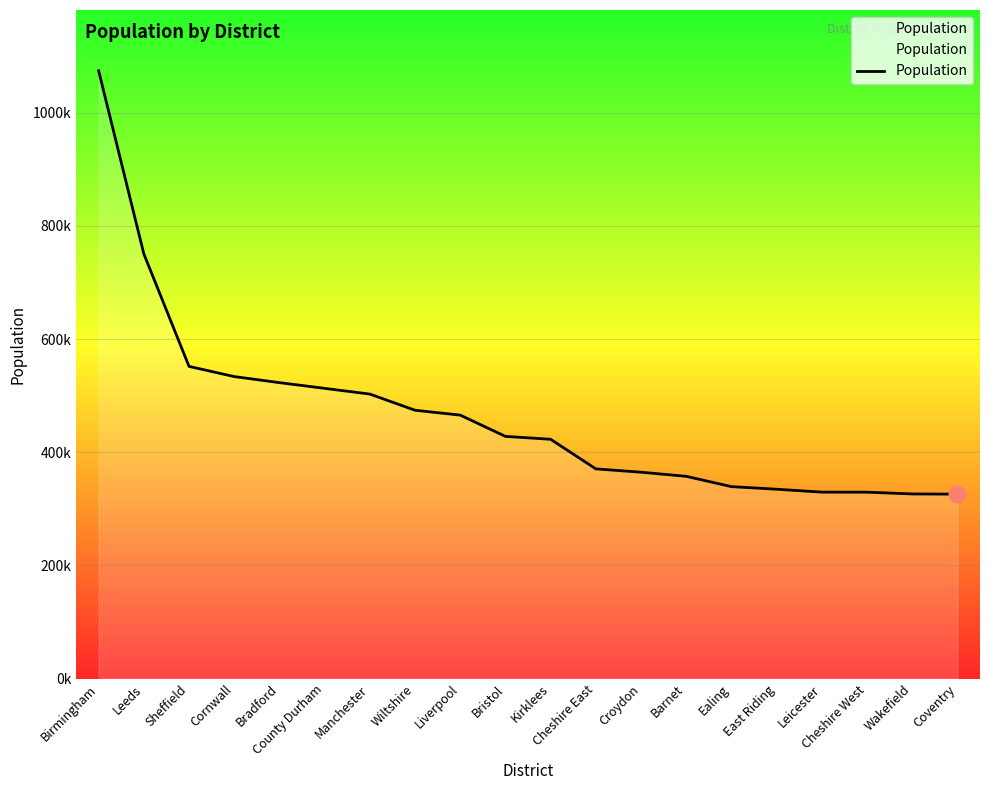

Is this an area chart (filled region under the line)?

Yes